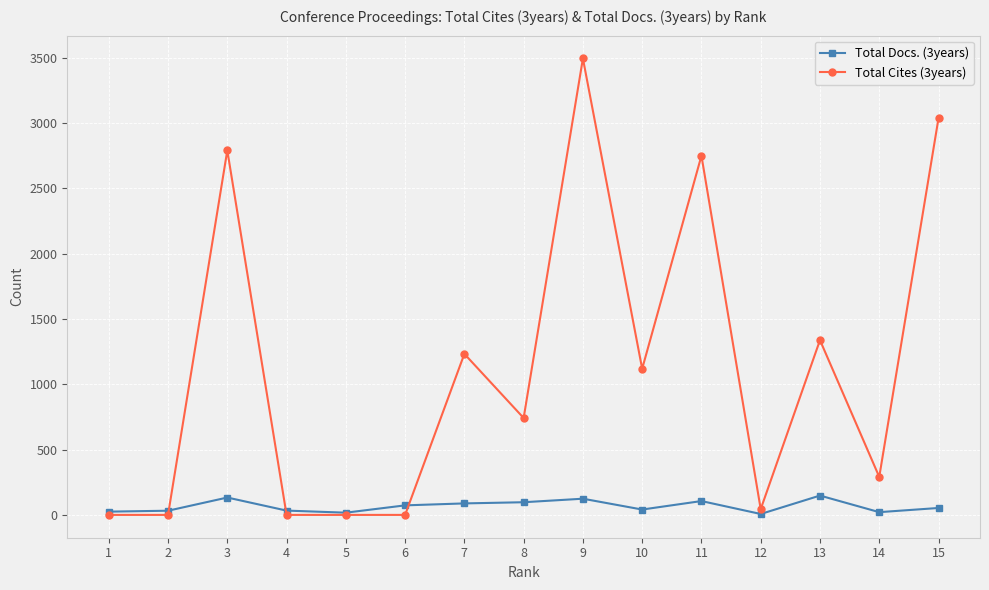

What is the average value of the Total Cites (3years) series?

1123